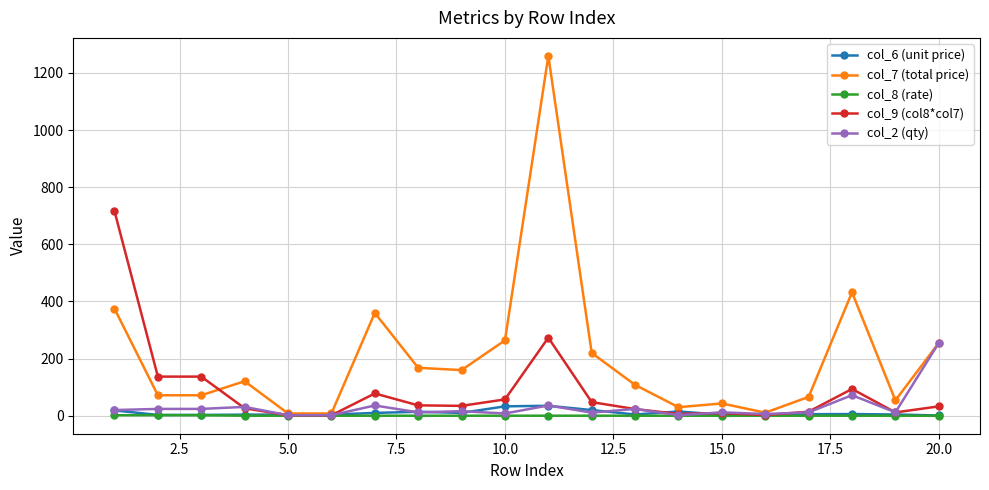

Rank the series by their maximum value, from lowest to highest.

col_8 (rate), col_6 (unit price), col_2 (qty), col_9 (col8*col7), col_7 (total price)